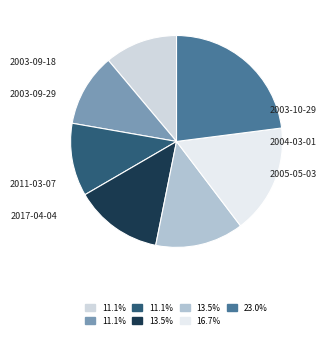

How many slices are in this pie chart?

7